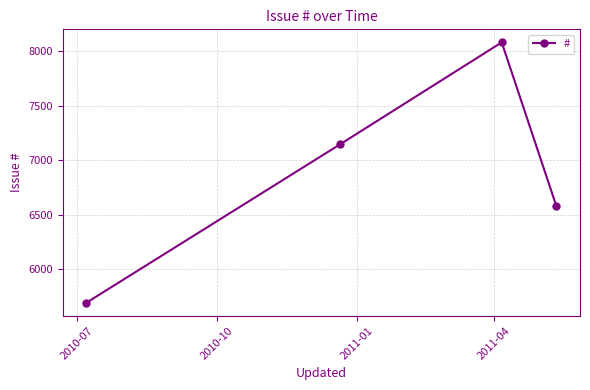

What is the difference between the maximum and minimum values?

2388